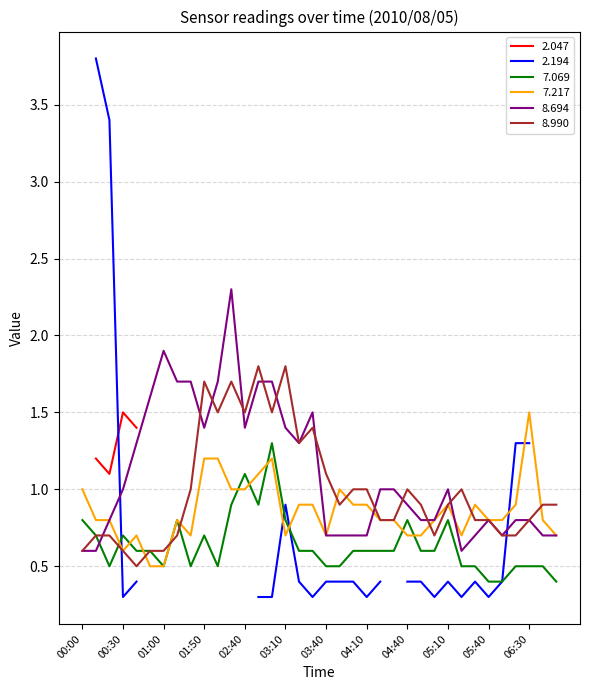

How many interior local valleys does the 8.694 series have?

5